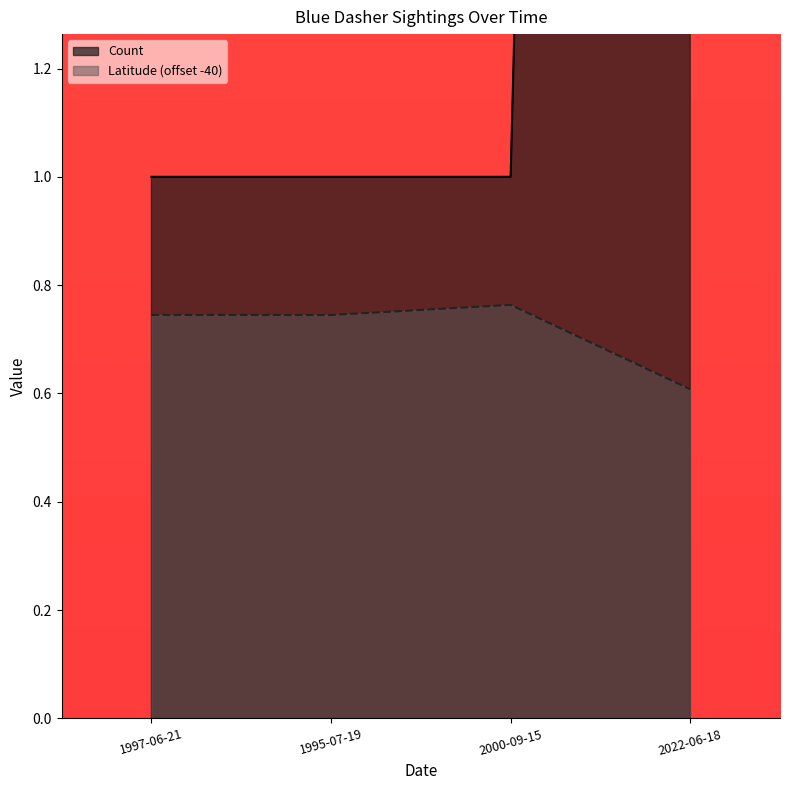

What is the smallest value displayed?

0.6